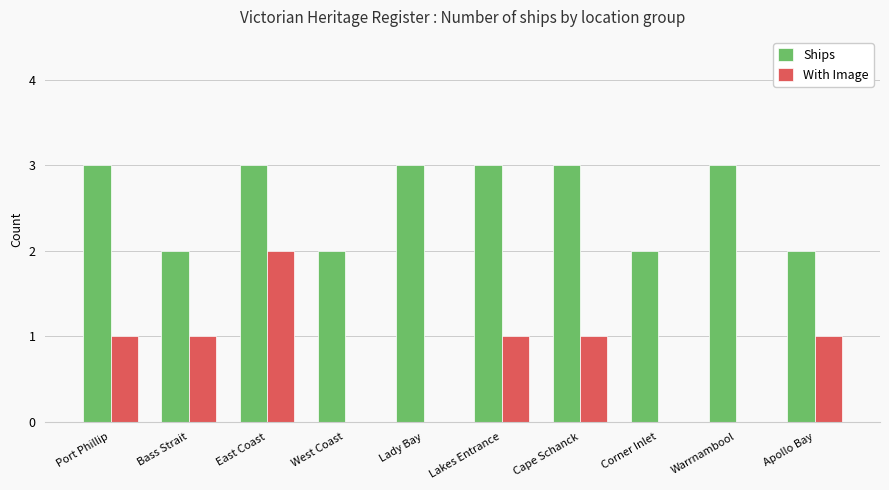

True or false: With Image has a value of -1 at Corner Inlet.

False